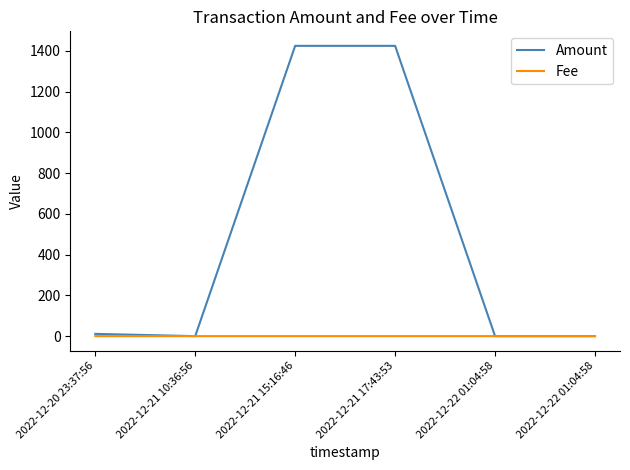

Count the number of categories in the chart.

6